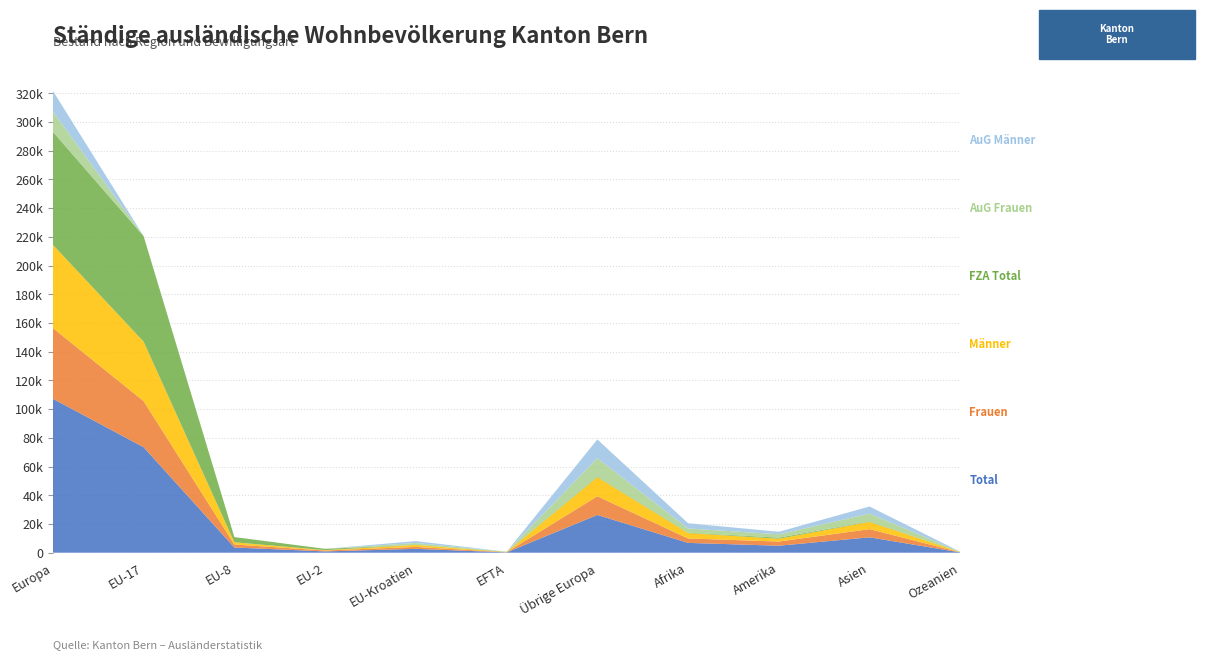

Reading left to right, extract all data points from this chart.

Total: 107246	73503	3629	898	2696	216	26304	6837	4861	10725	217
Frauen: 49270	32099	2080	618	1349	111	13013	3079	2921	5681	86
Männer: 57976	41404	1549	280	1347	105	13291	3758	1940	5044	131
FZA Total: 78741	73503	3629	898	50	216	445	280	736	349	21
AuG Frauen: 14057	0	0	0	1312	0	12745	2930	2379	5452	76
AuG Männer: 14448	0	0	0	1334	0	13114	3627	1746	4924	120